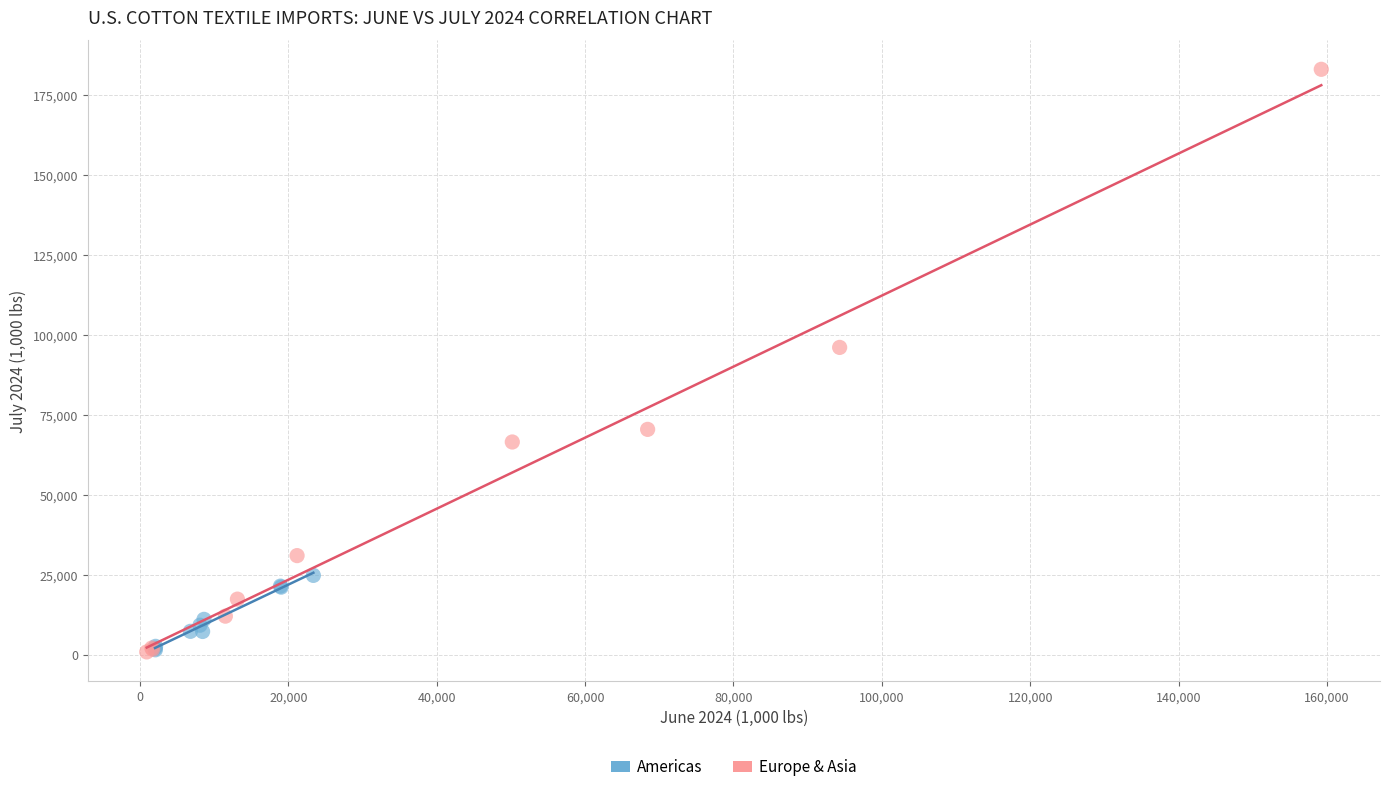

Which series has the largest Y range (max minus min)?

Europe & Asia